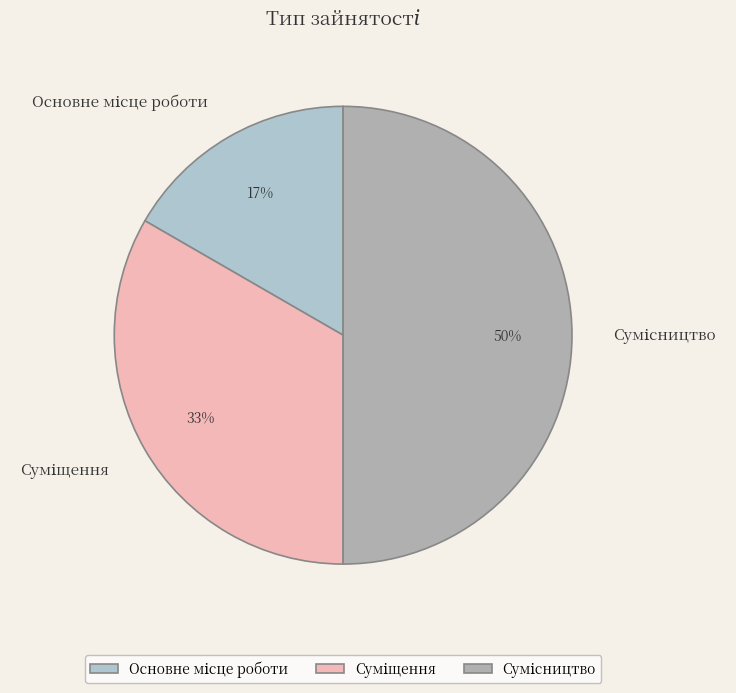

To the nearest percent, what is the average slice percentage?

33%